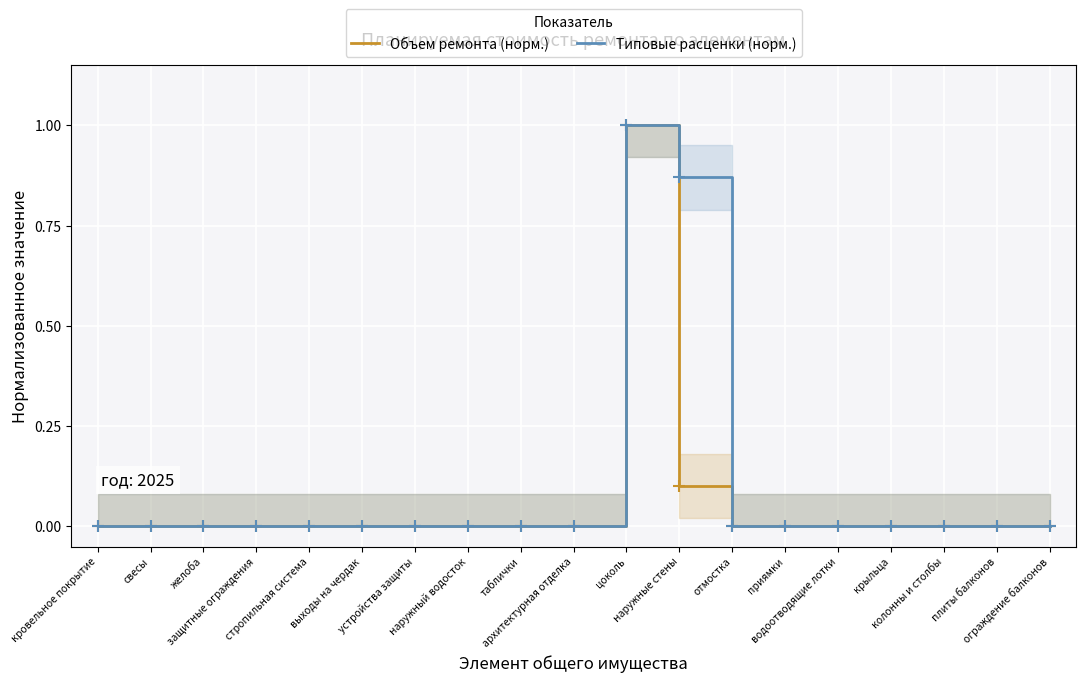

Rank the series by their maximum value, from lowest to highest.

Объем ремонта (норм.), Типовые расценки (норм.)